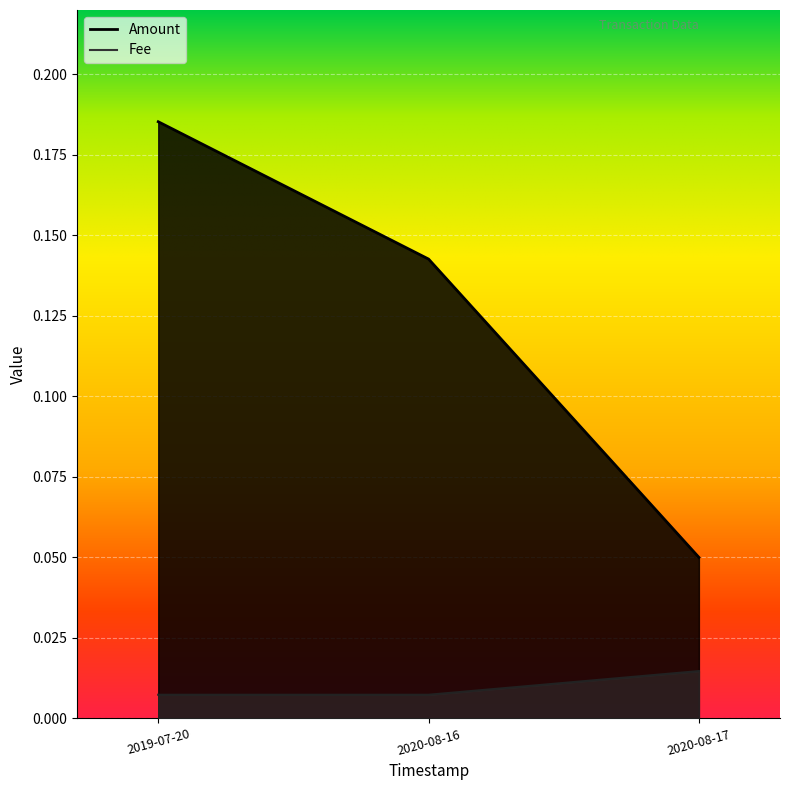

What is the value of the Amount point at the 1st from the left?

0.2